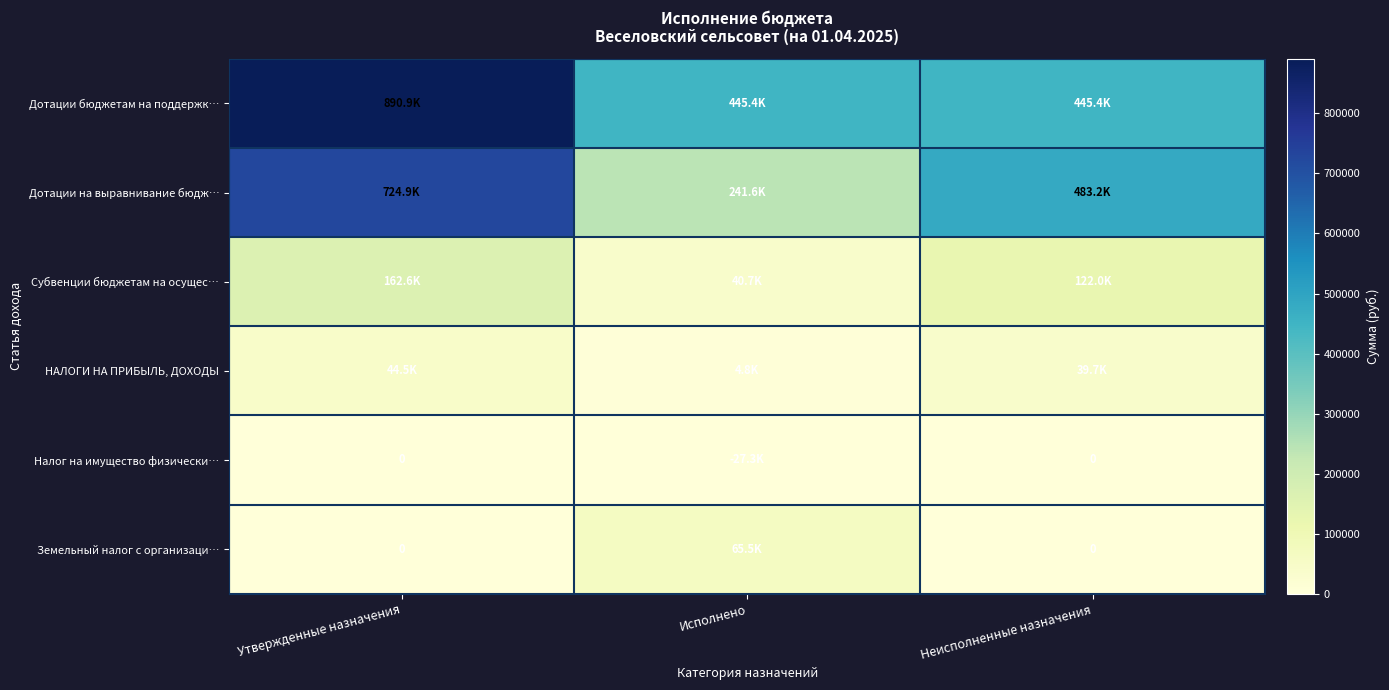

List the labels in order of Дотации бюджетам на поддержк… value, largest first.

Утвержденные назначения, Исполнено, Неисполненные назначения